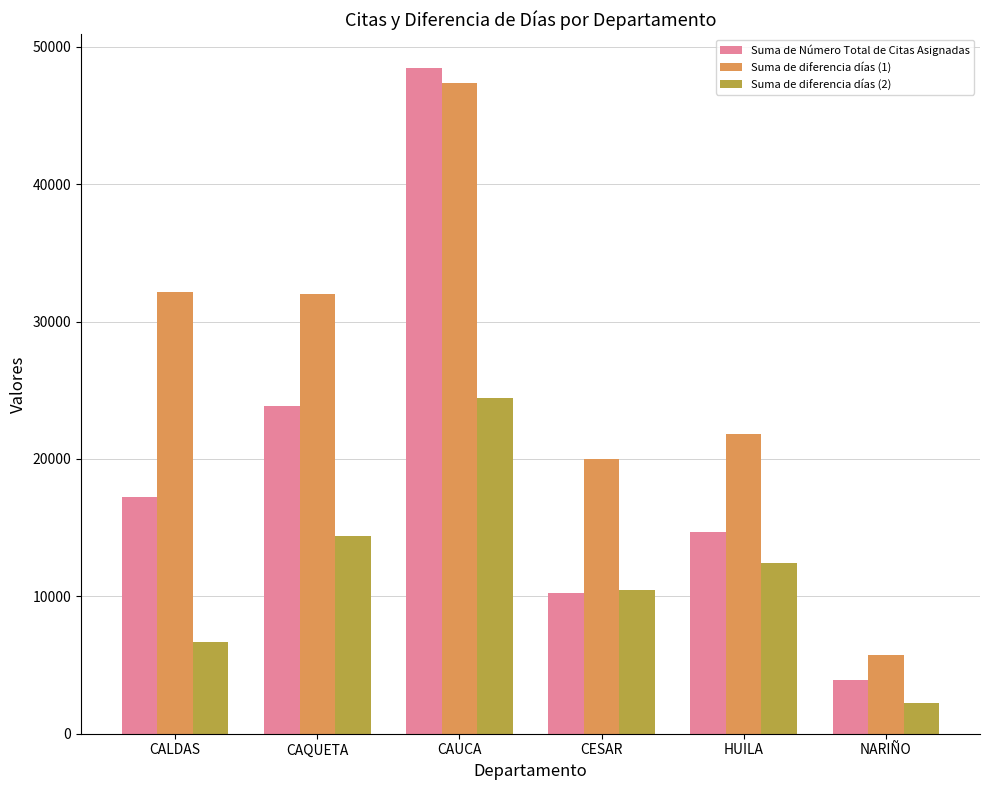

List the series in order of their peak value, lowest first.

Suma de diferencia días (2), Suma de diferencia días (1), Suma de Número Total de Citas Asignadas